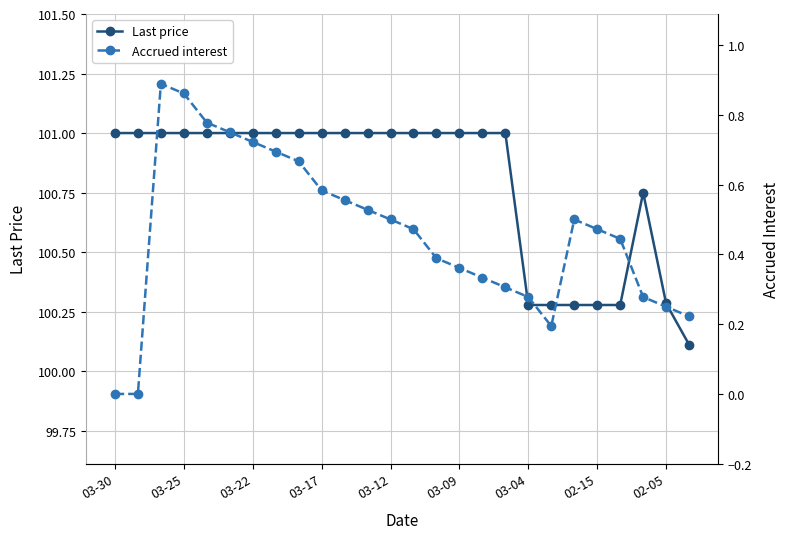

What is the minimum value for Last price?

100.1